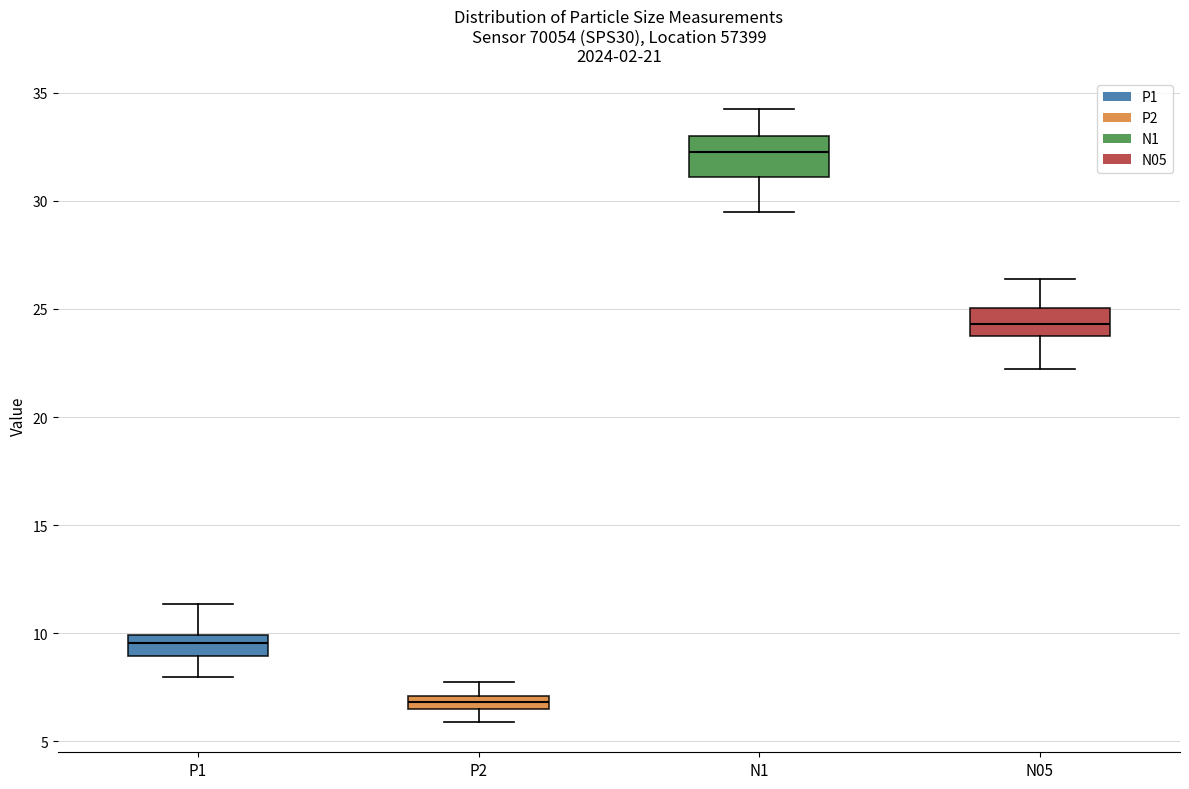

Where is the upper edge of the box for N05 on the y-axis? The values are not printed on the chart, so give them approximately, as read against the axis.

25.0